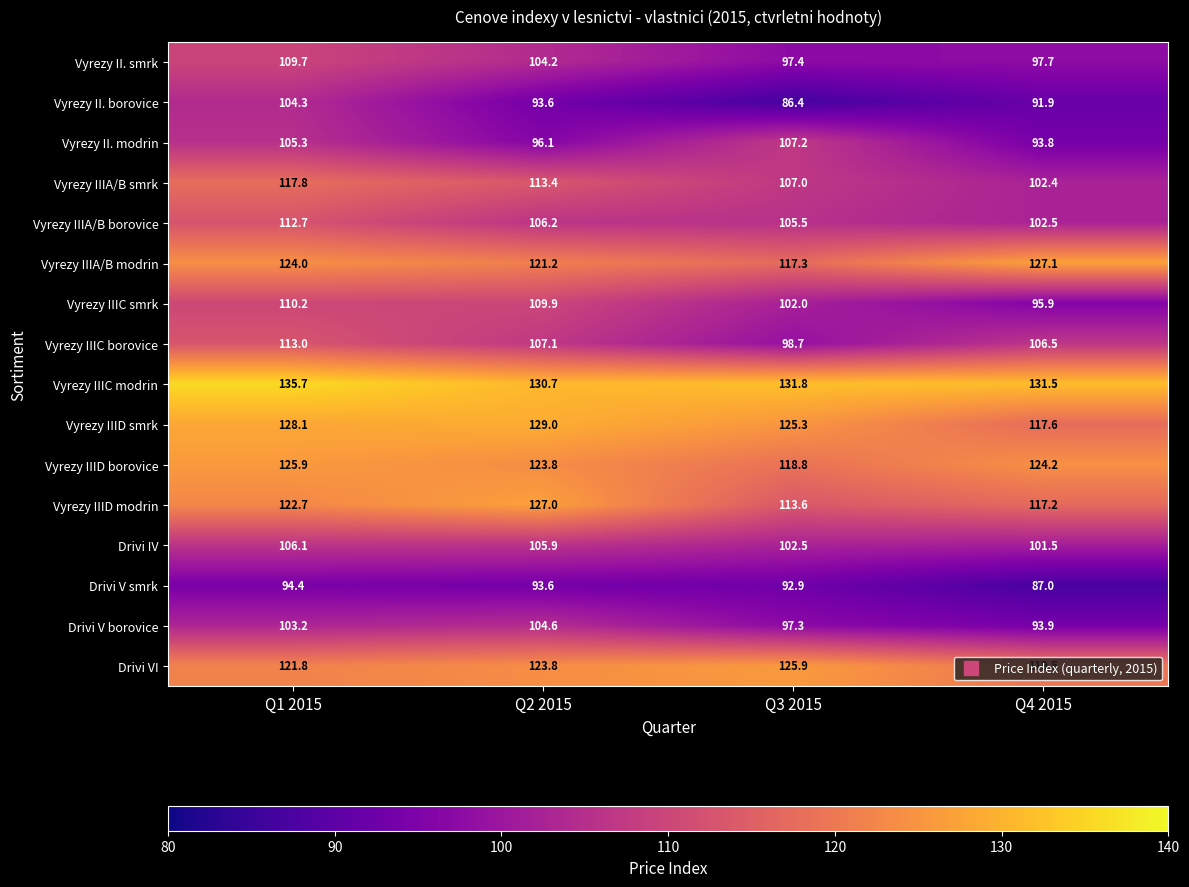

Count the number of categories in the chart.

4